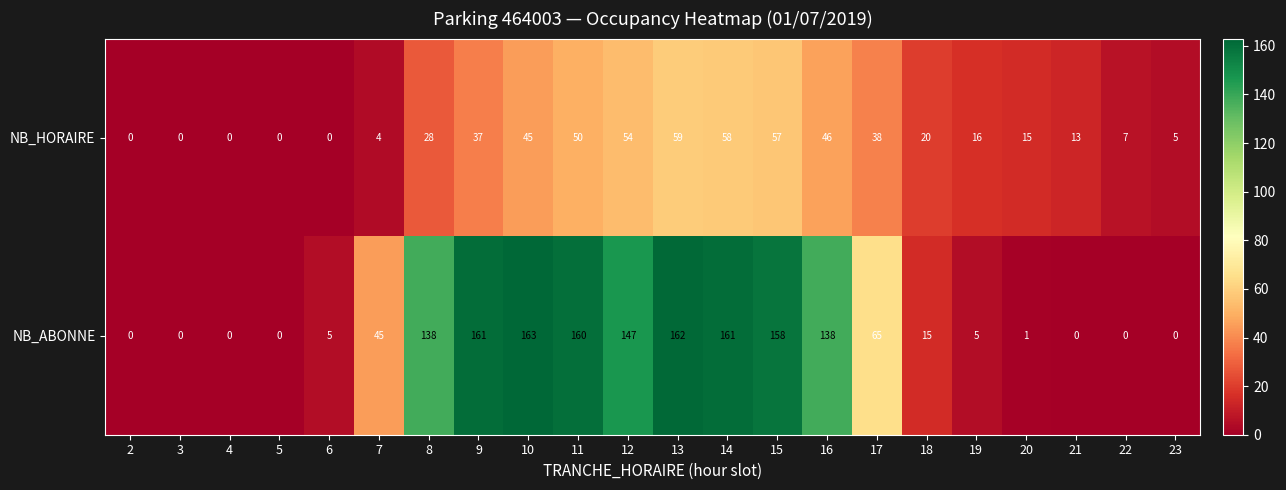

Rank the series by their average value, from highest to lowest.

NB_ABONNE, NB_HORAIRE